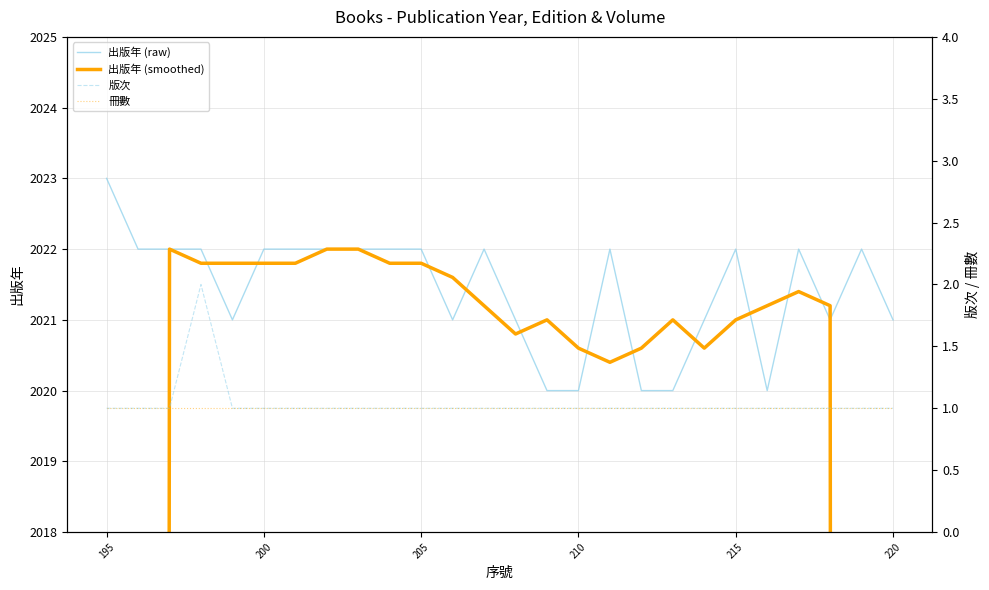

What is the maximum value for 出版年 (raw)?

2023